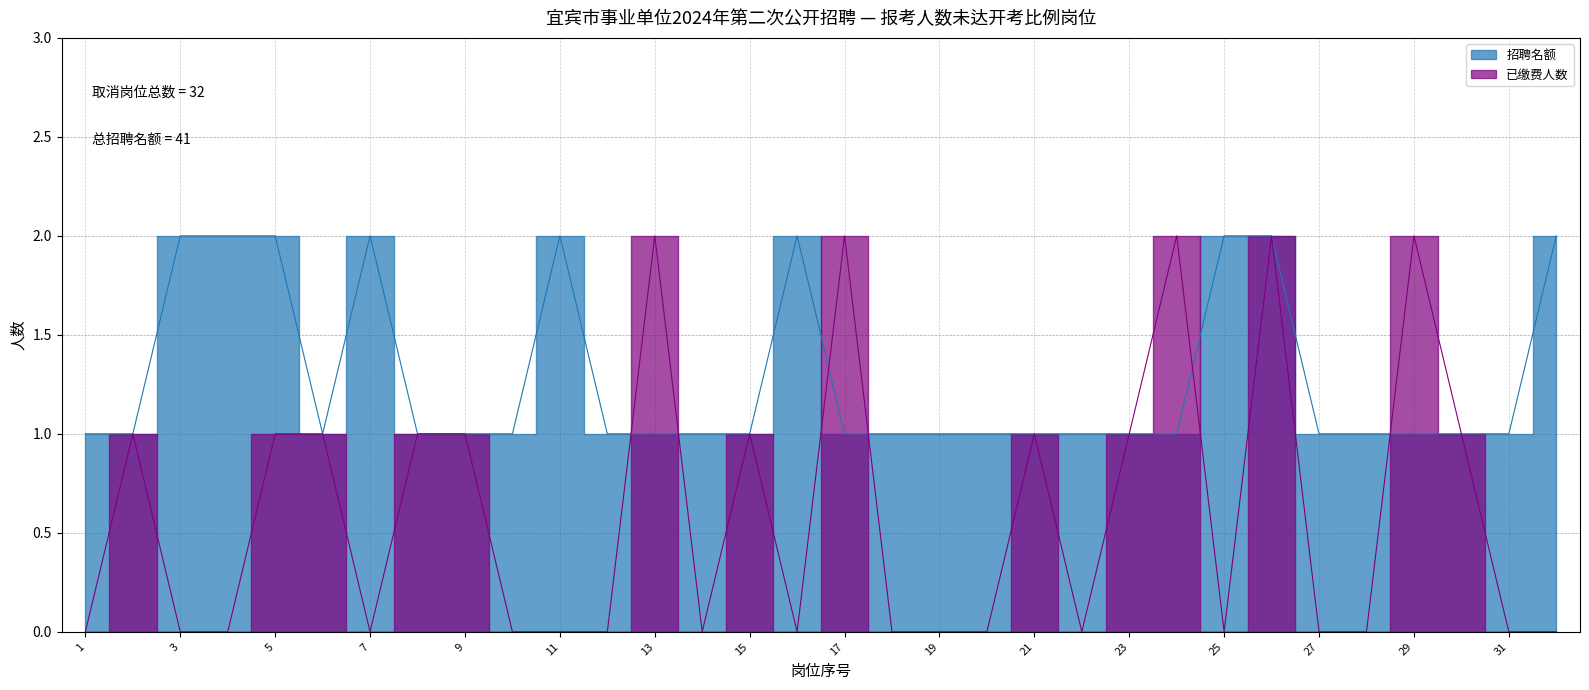

Reading right to left, what are all the values shown in this chart?

招聘名额: 32=2	31=1	30=1	29=1	28=1	27=1	26=2	25=2	24=1	23=1	22=1	21=1	20=1	19=1	18=1	17=1	16=2	15=1	14=1	13=1	12=1	11=2	10=1	9=1	8=1	7=2	6=1	5=2	4=2	3=2	2=1	1=1
已缴费人数: 32=0	31=0	30=1	29=2	28=0	27=0	26=2	25=0	24=2	23=1	22=0	21=1	20=0	19=0	18=0	17=2	16=0	15=1	14=0	13=2	12=0	11=0	10=0	9=1	8=1	7=0	6=1	5=1	4=0	3=0	2=1	1=0